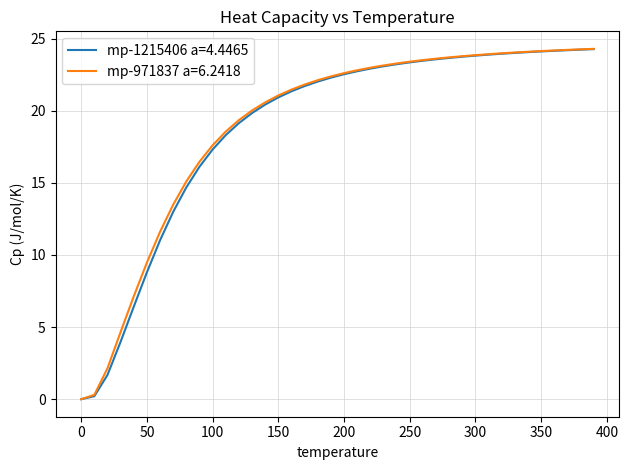

What is the highest value of the mp-1215406 a=4.4465 series?

24.3